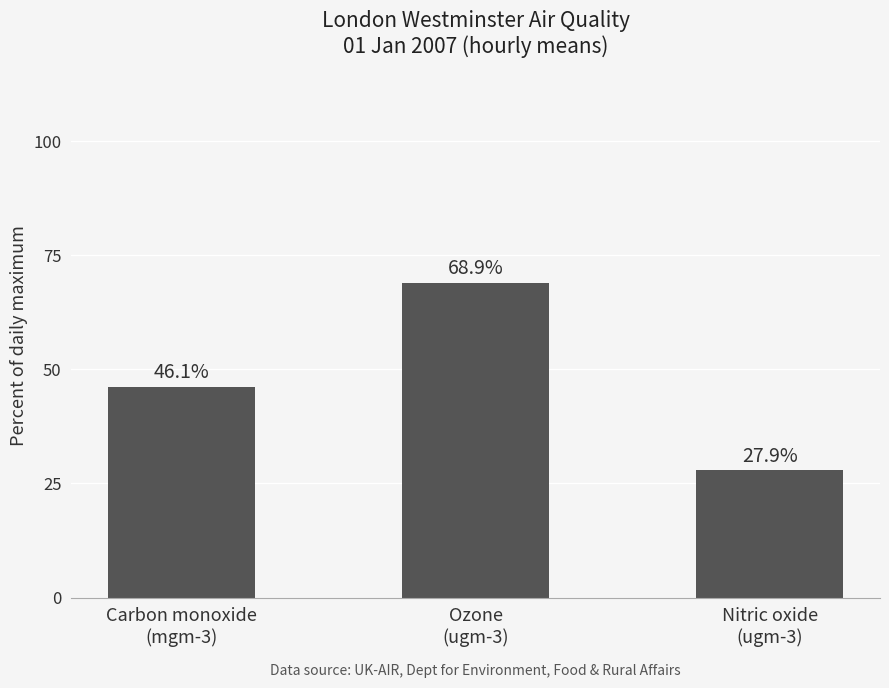

Count the number of data series in this chart.

1